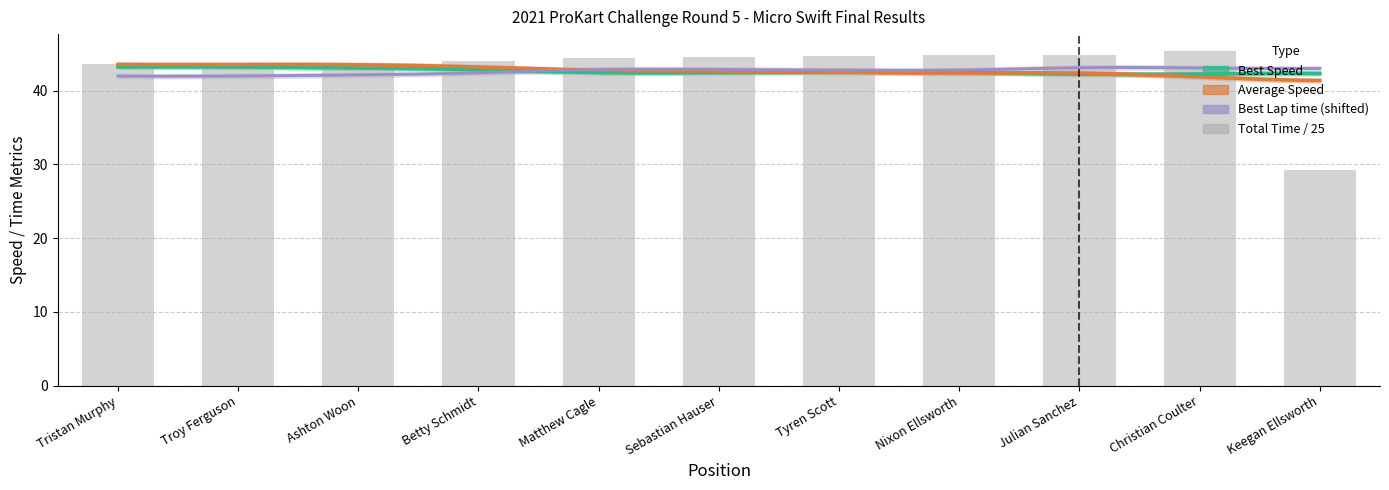

List the labels in order of value, largest first.

Christian Coulter, Julian Sanchez, Nixon Ellsworth, Tyren Scott, Sebastian Hauser, Matthew Cagle, Betty Schmidt, Ashton Woon, Troy Ferguson, Tristan Murphy, Keegan Ellsworth